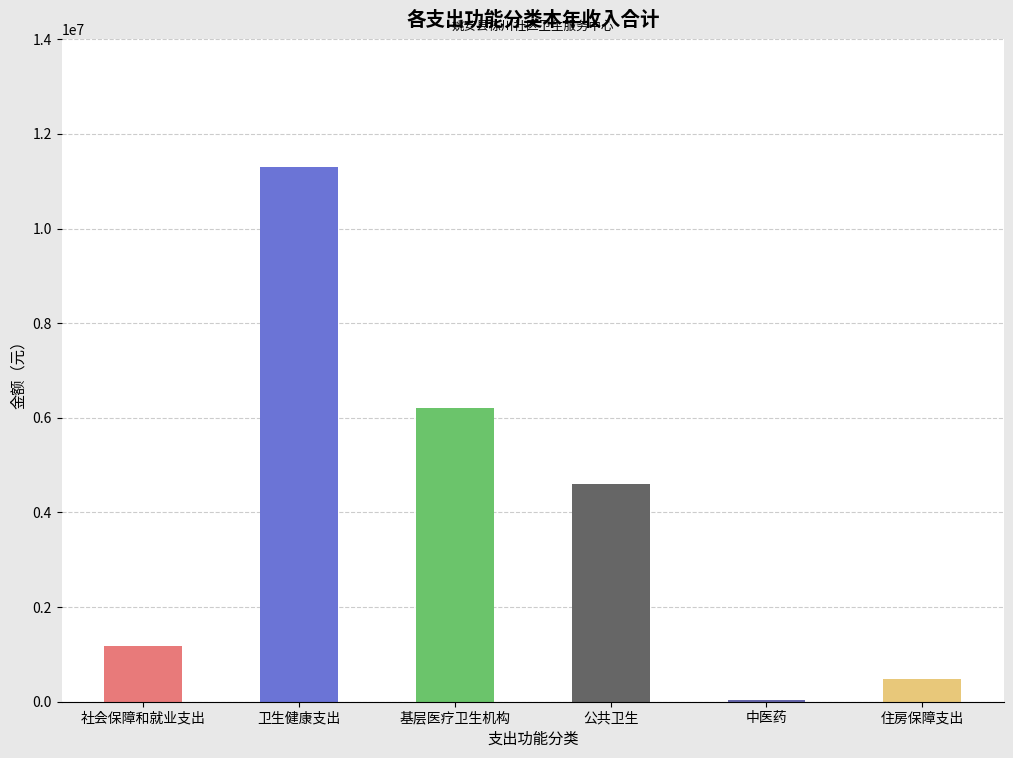

What is the maximum value shown in the chart?

11308075.4